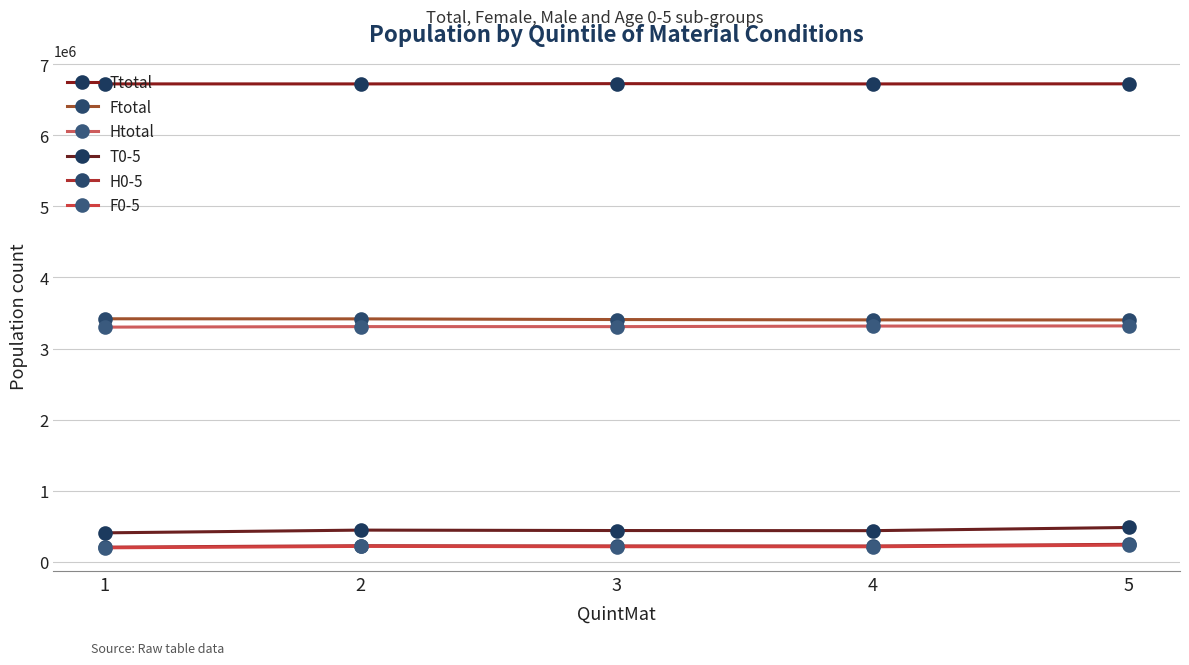

The value of T0-5 at 4 is 440480. True or false?

True